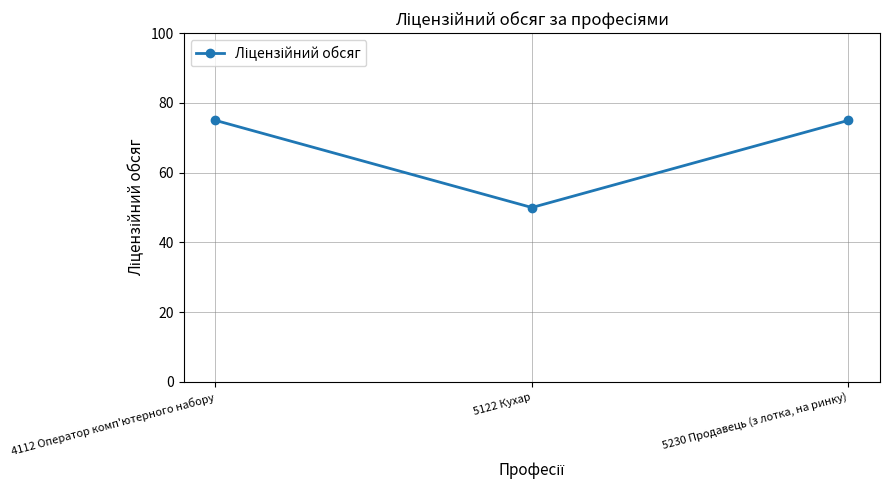

What is the change in value from 5122 Кухар to 5230 Продавець (з лотка, на ринку)?

+25